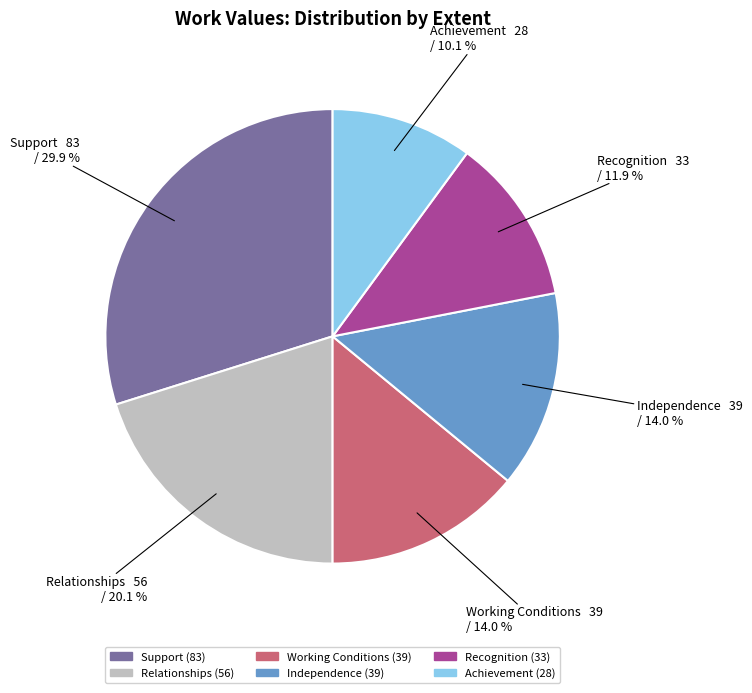

Is the sum of Relationships and Working Conditions greater than half?

No